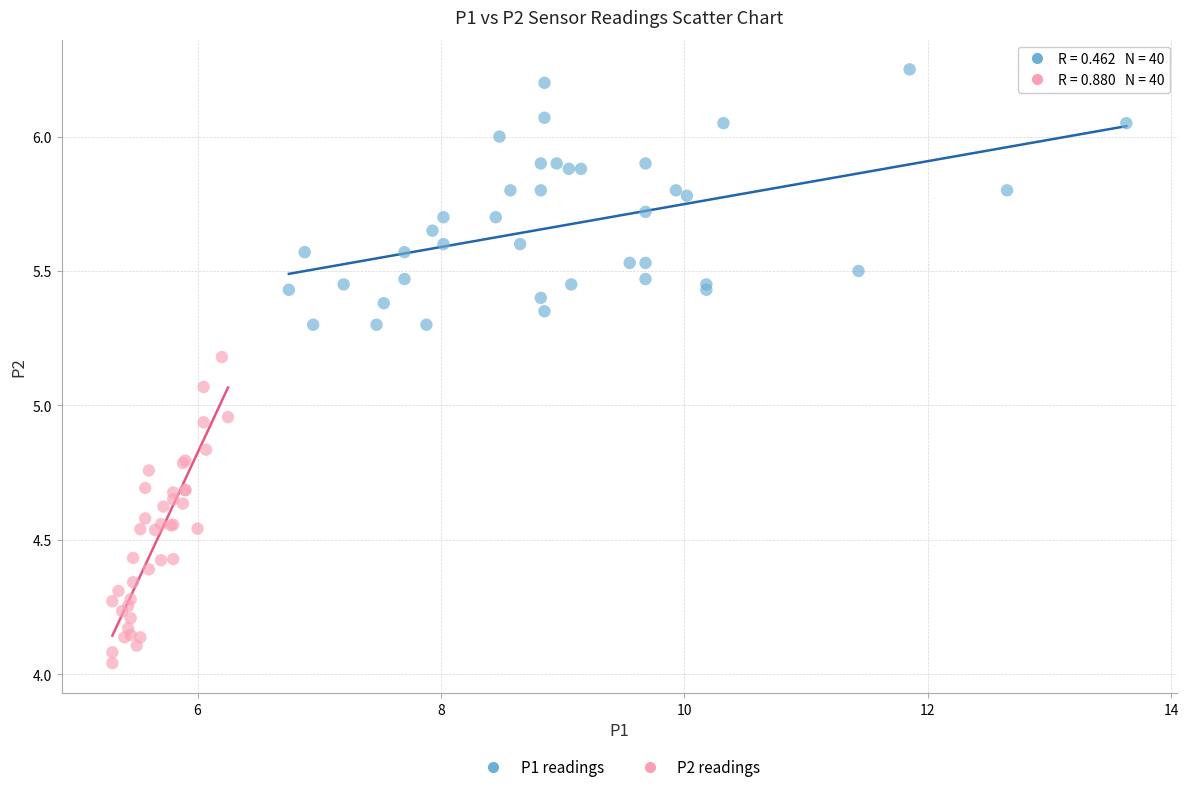

Which series reaches the minimum Y coordinate?

P2 readings